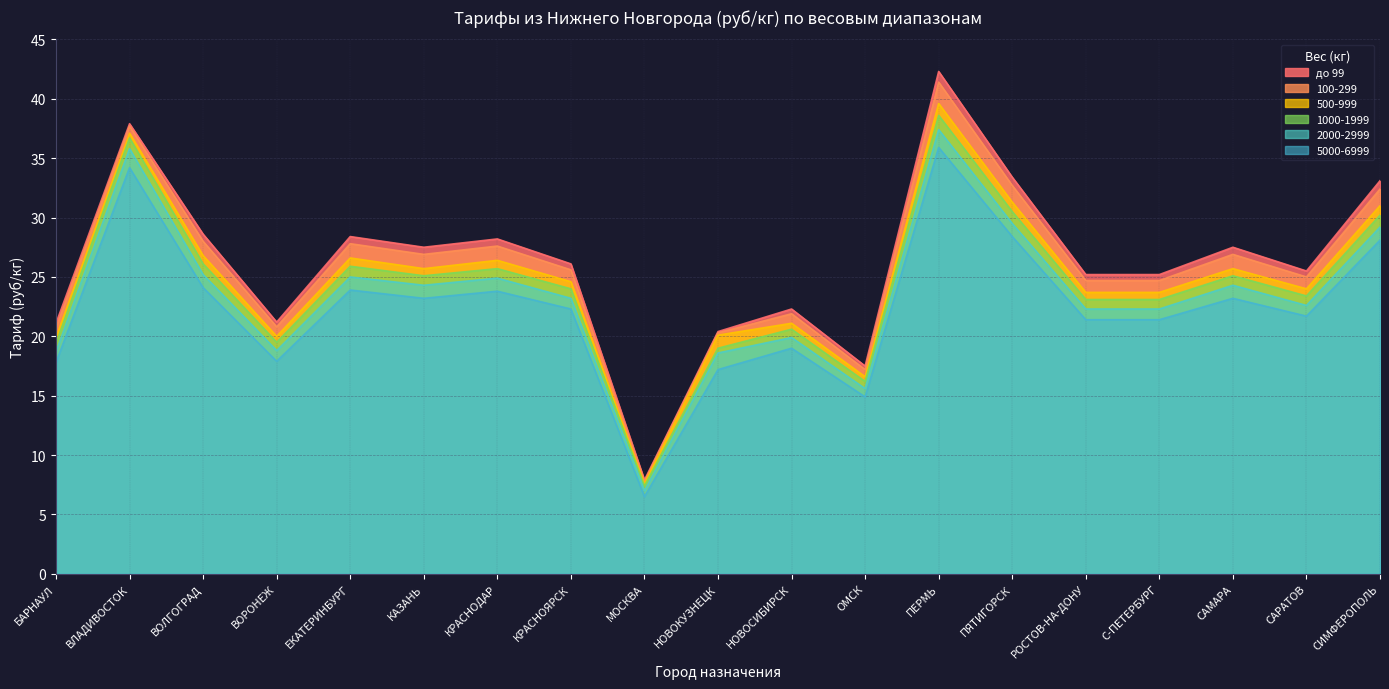

Which category has the lowest value across all series?

МОСКВА